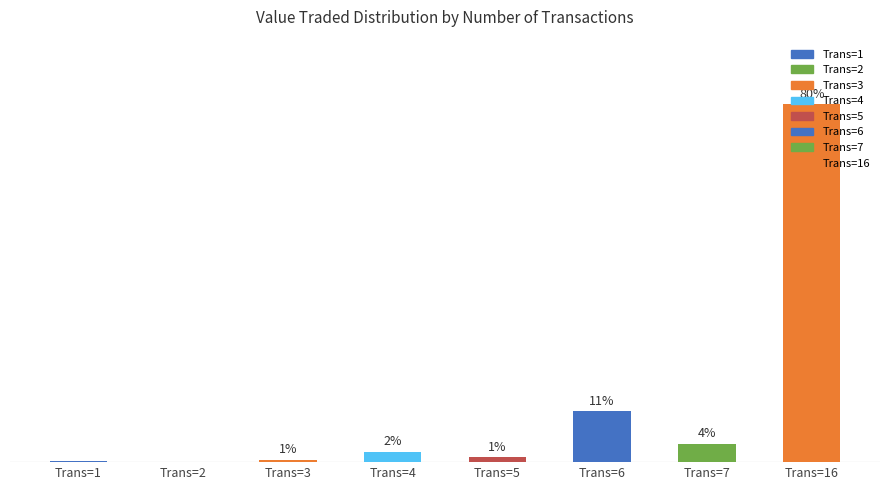

Rank the categories by value from lowest to highest.

Trans=2, Trans=1, Trans=3, Trans=5, Trans=4, Trans=7, Trans=6, Trans=16